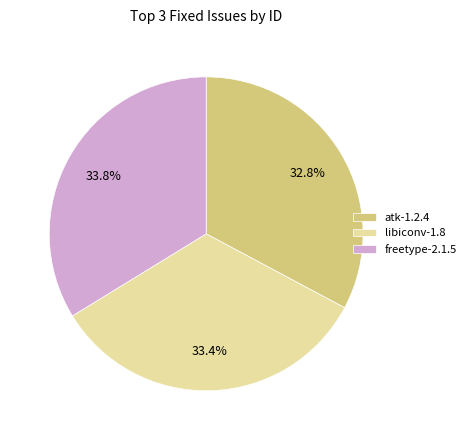

Which category has the smallest portion of the pie?

atk-1.2.4